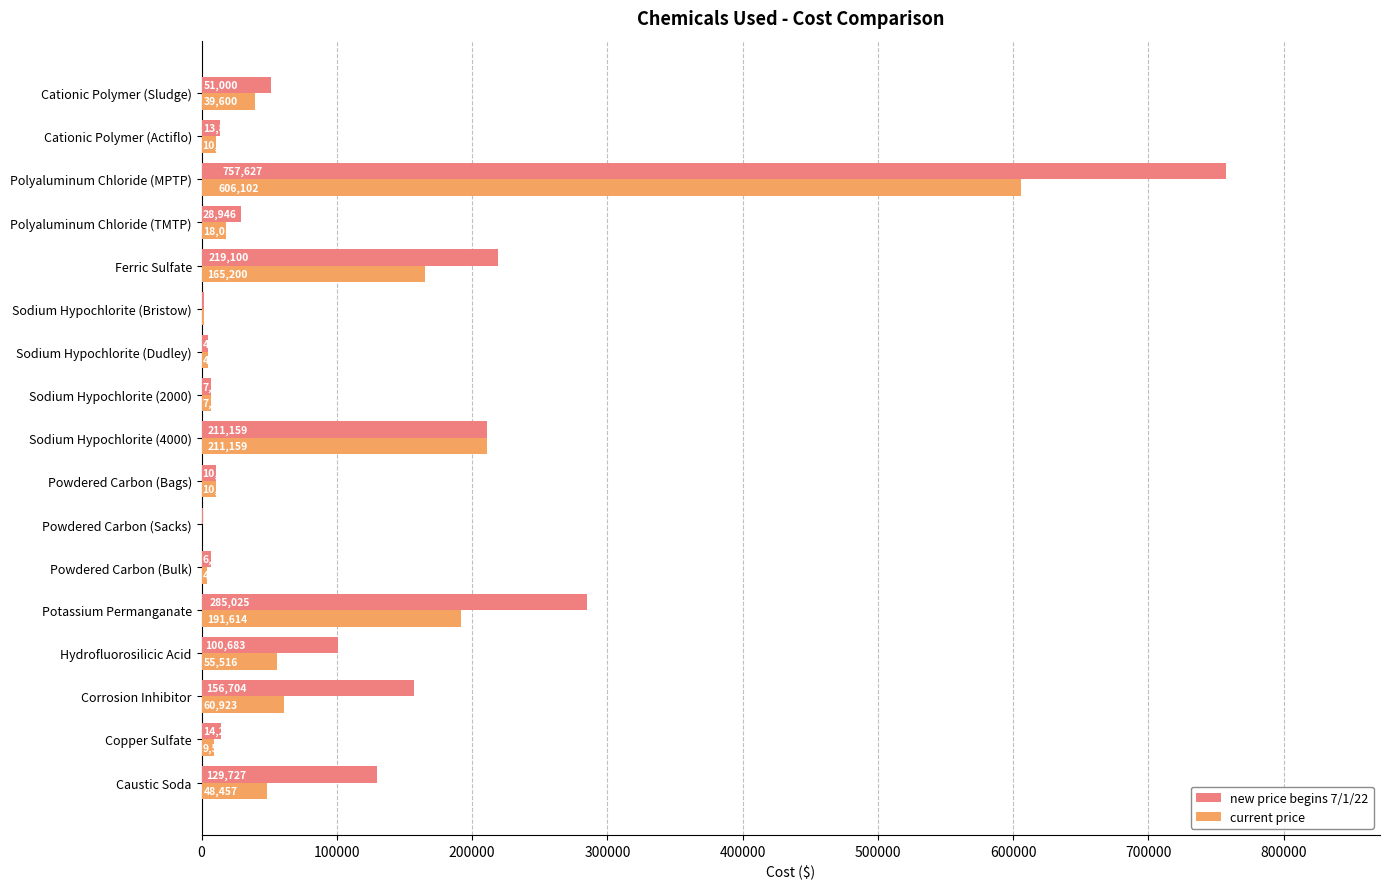

The value of new price begins 7/1/22 at Sodium Hypochlorite (4000) is 130319.4. True or false?

False